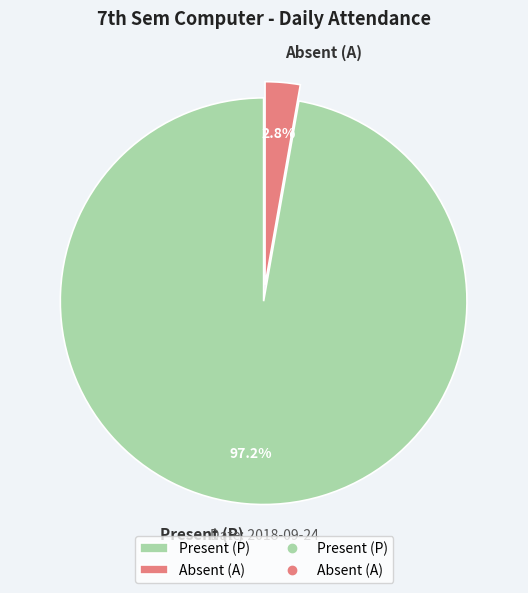

How many slices are in this pie chart?

2